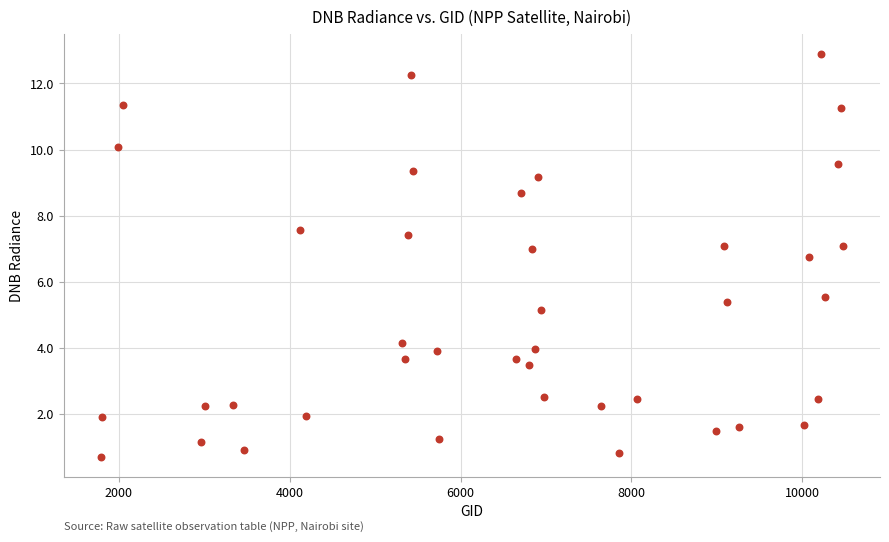

What Y value in the scatter plot is closest to 6?

5.5